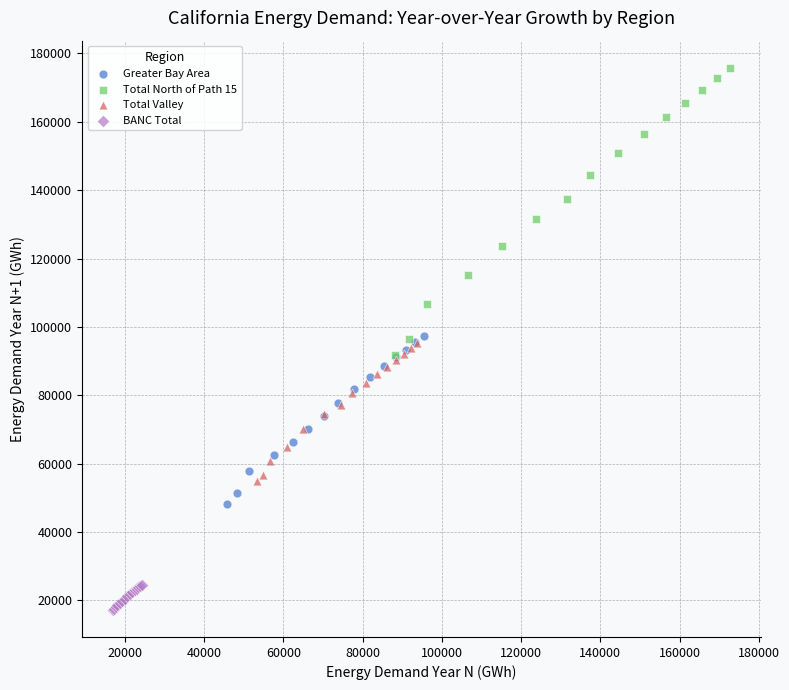

Which series reaches the maximum Y coordinate?

Total North of Path 15